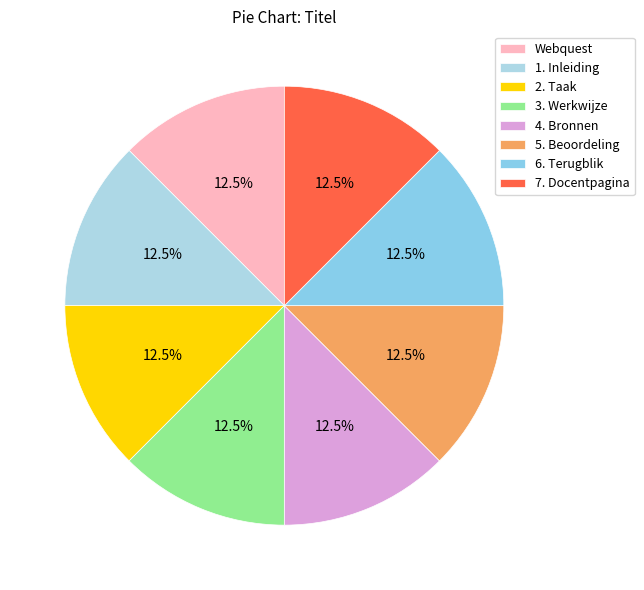

Which has a higher value, Webquest or 6. Terugblik?

6. Terugblik